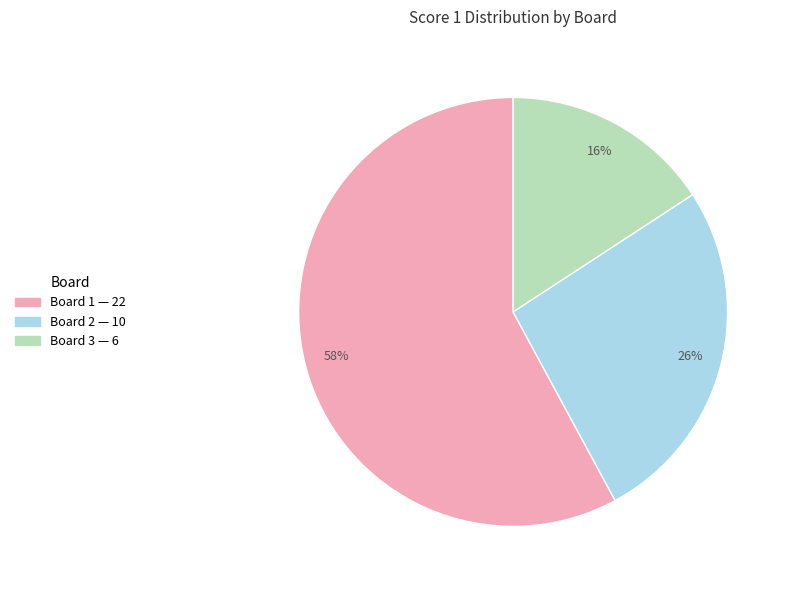

Rank the categories by value from lowest to highest.

Board 3, Board 2, Board 1